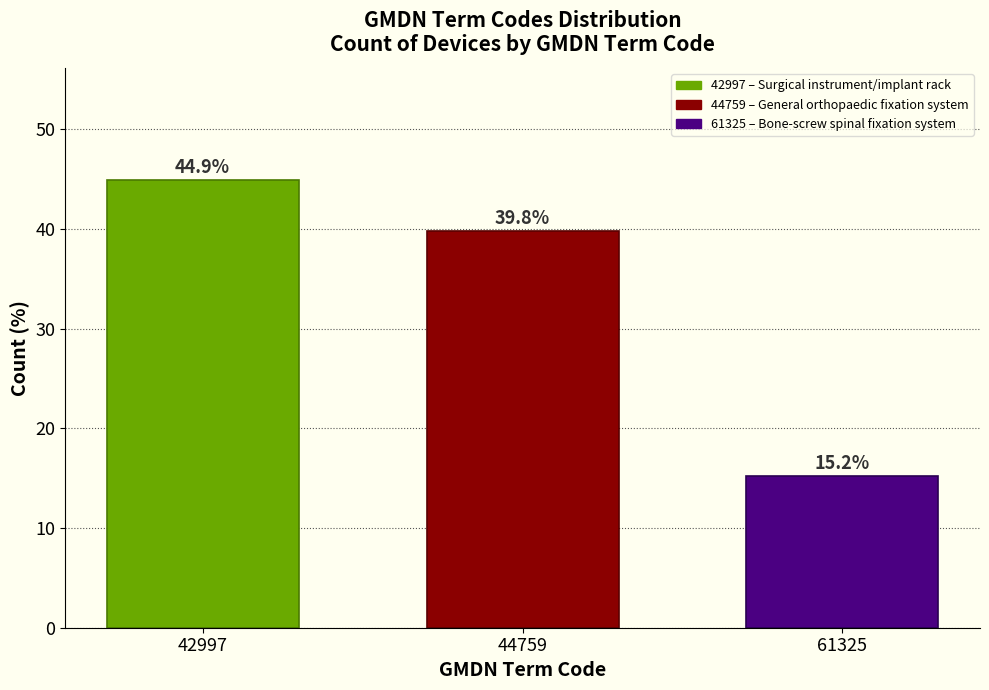

Reading right to left, list all the values displayed in this chart.

15.2	39.8	44.9